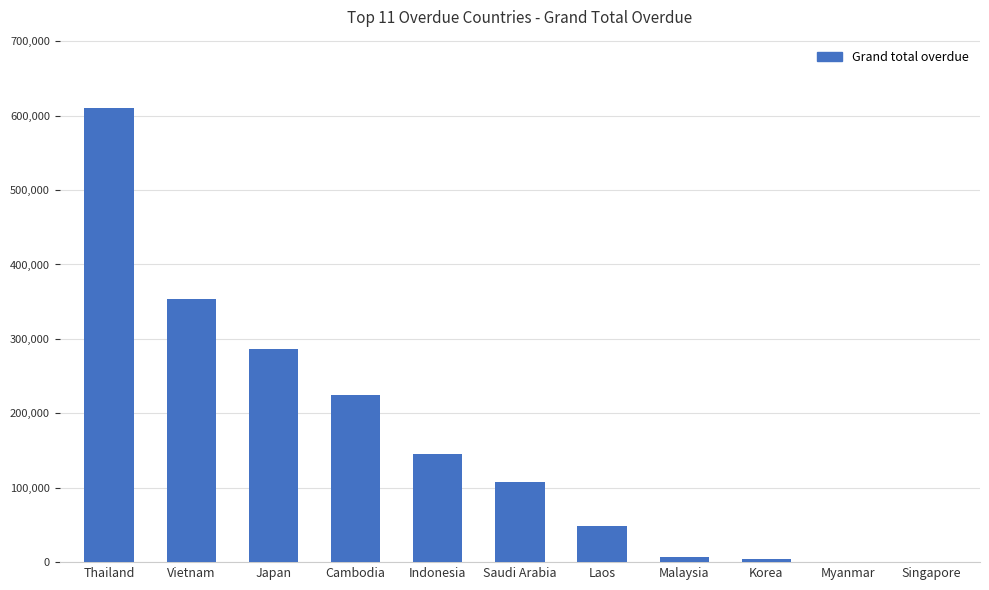

How many values exceed 108289?

6